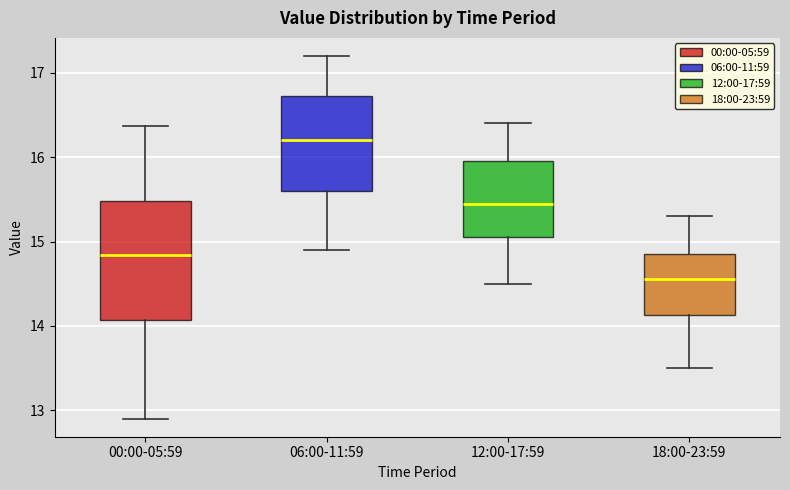

Reading left to right, read every box against the y-axis: the position of its median line, the range the box covers, and the ends of its whiskers. The values are not printed on the chart, so give them approximately, as read against the axis.

00:00-05:59: median 14.8, box 14.1 to 15.5, whiskers 12.9 to 16.4
06:00-11:59: median 16.2, box 15.6 to 16.7, whiskers 14.9 to 17.2
12:00-17:59: median 15.5, box 15.1 to 16.0, whiskers 14.5 to 16.4
18:00-23:59: median 14.6, box 14.1 to 14.9, whiskers 13.5 to 15.3